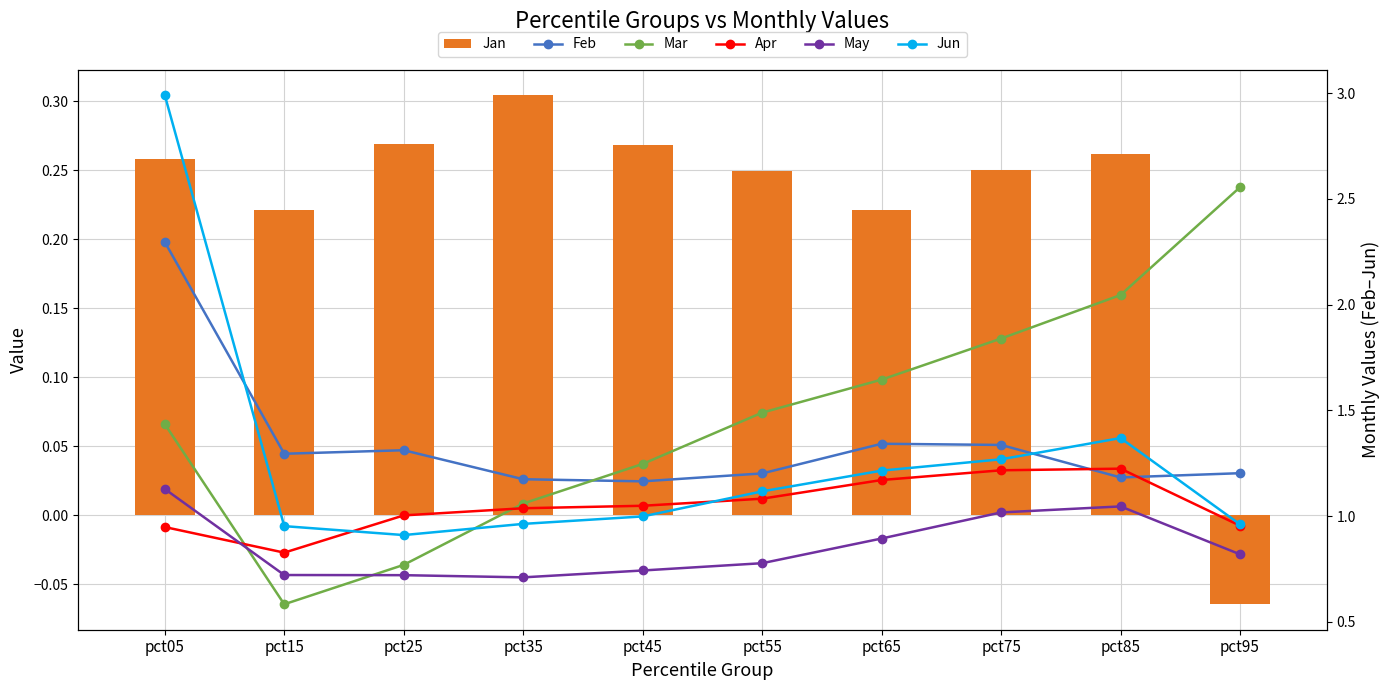

The value of Feb at pct45 is 0.7. True or false?

False